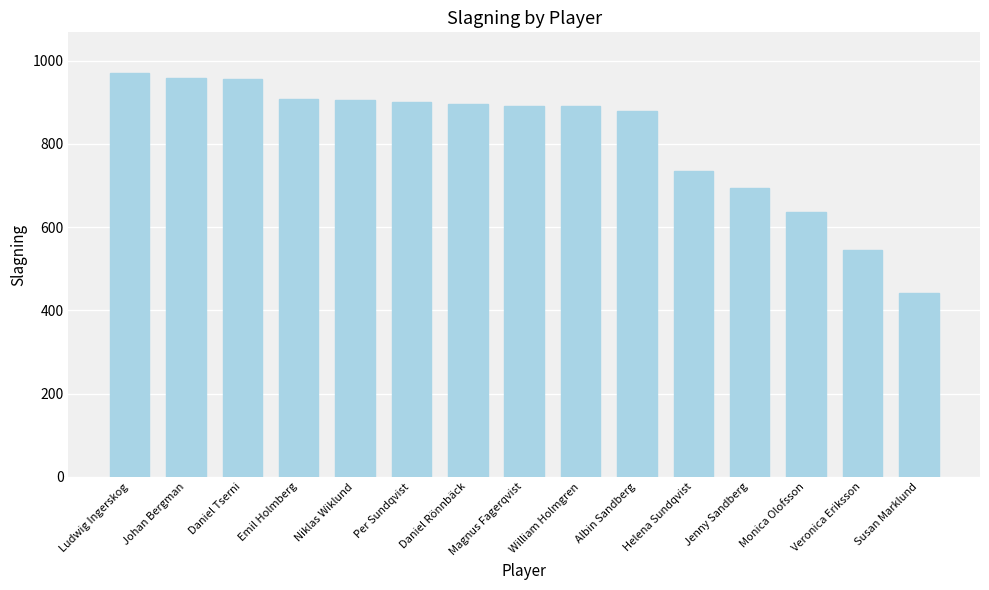

What position from the right is Susan Marklund?

1